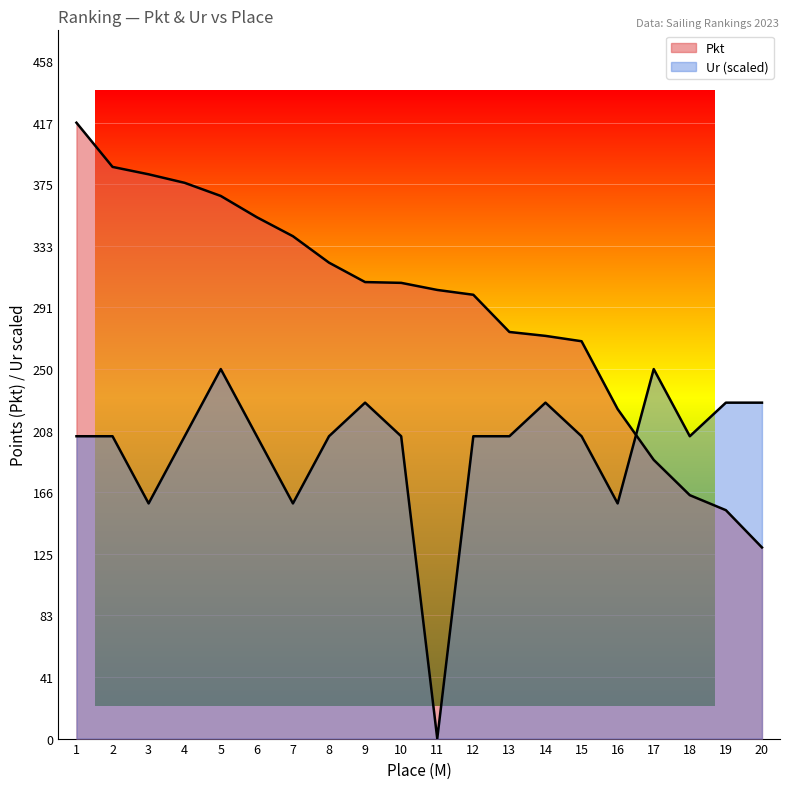

At 2, list the series in order from smallest to largest.

Ur, Pkt